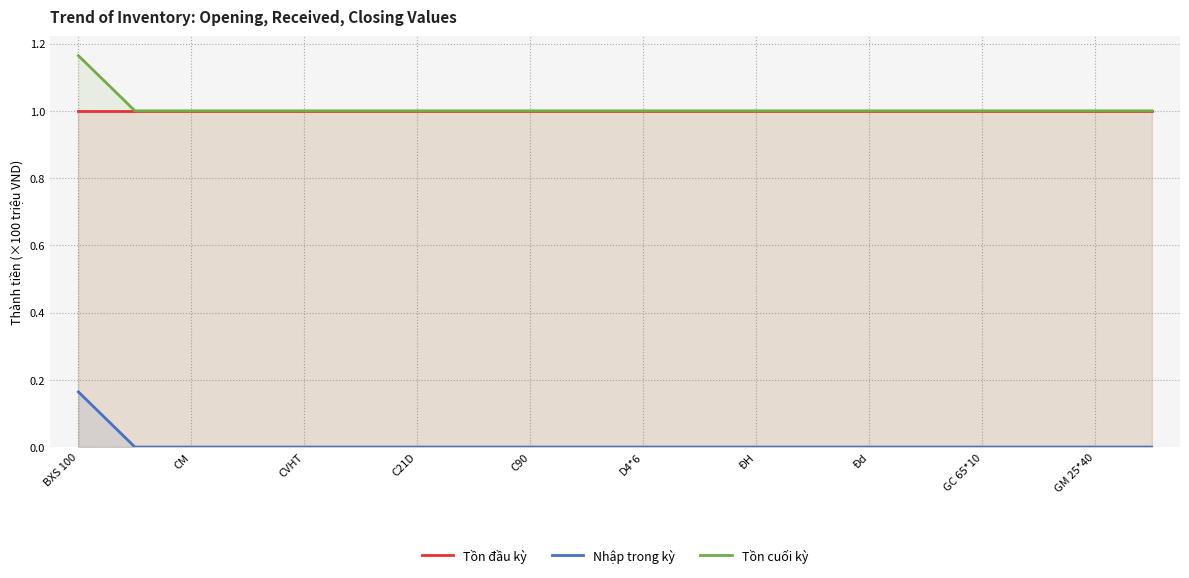

What is the spread (max minus min) of values at GM 25*40?

1.0